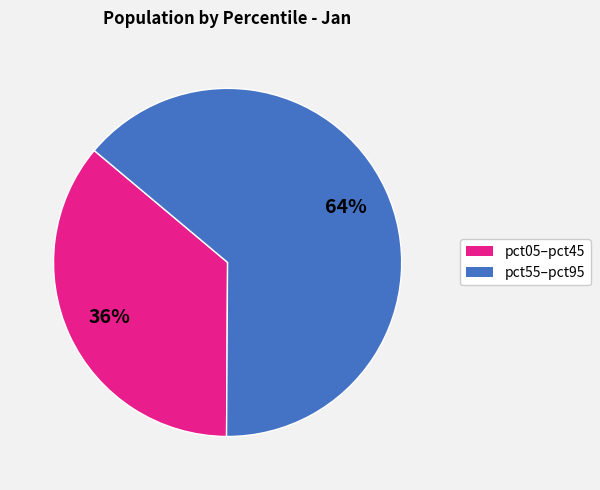

To the nearest percent, what is the difference between the largest and smallest slice percentages?

28%